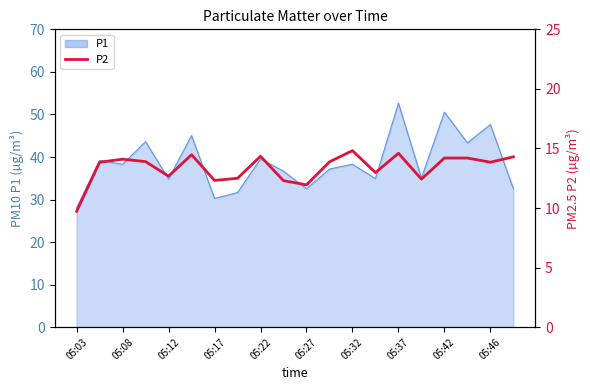

How many lines are shown in the chart?

1